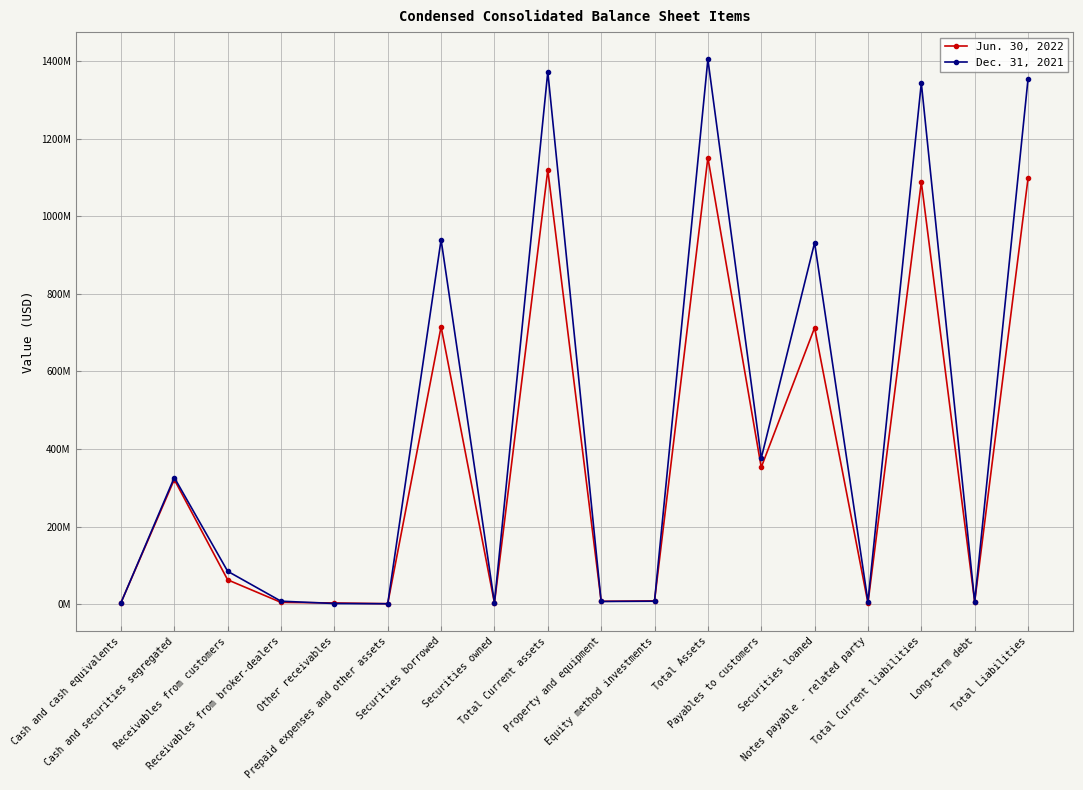

Which series changed the most between Payables to customers and Total Liabilities?

Dec. 31, 2021